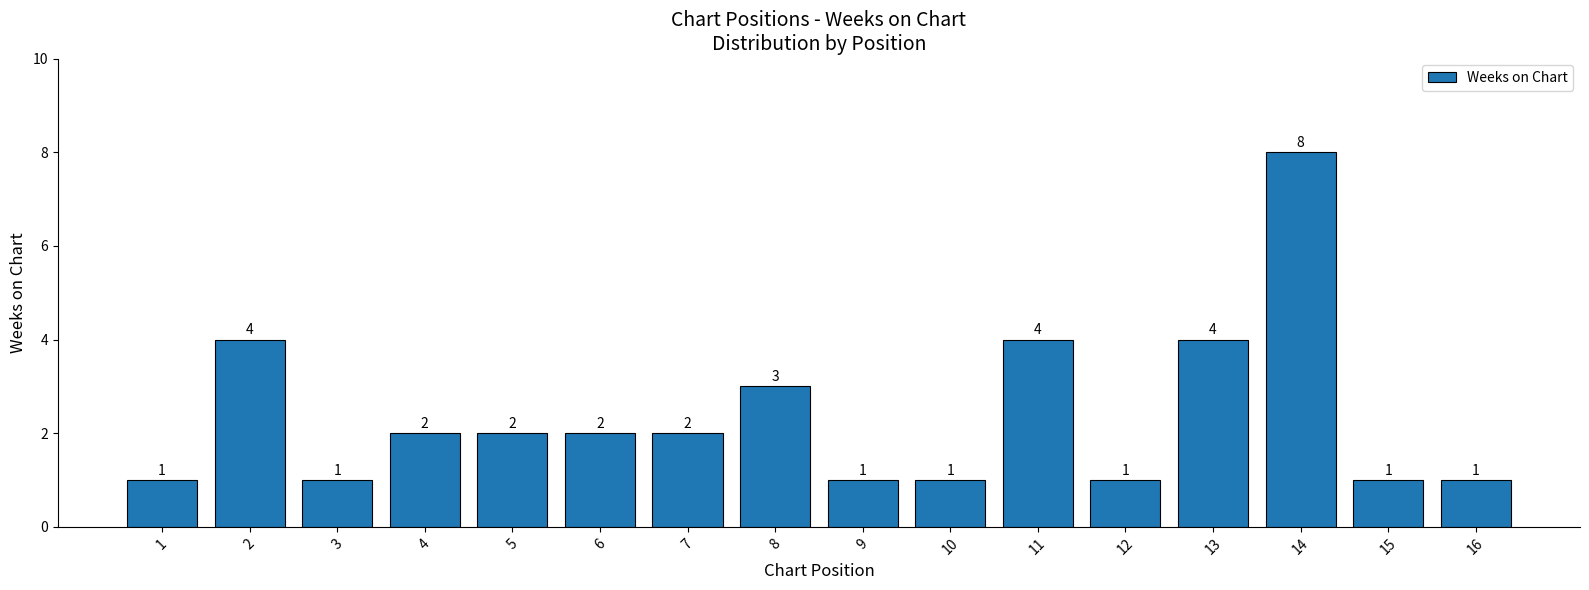

Reading right to left, what are all the values shown in this chart?

1	1	8	4	1	4	1	1	3	2	2	2	2	1	4	1